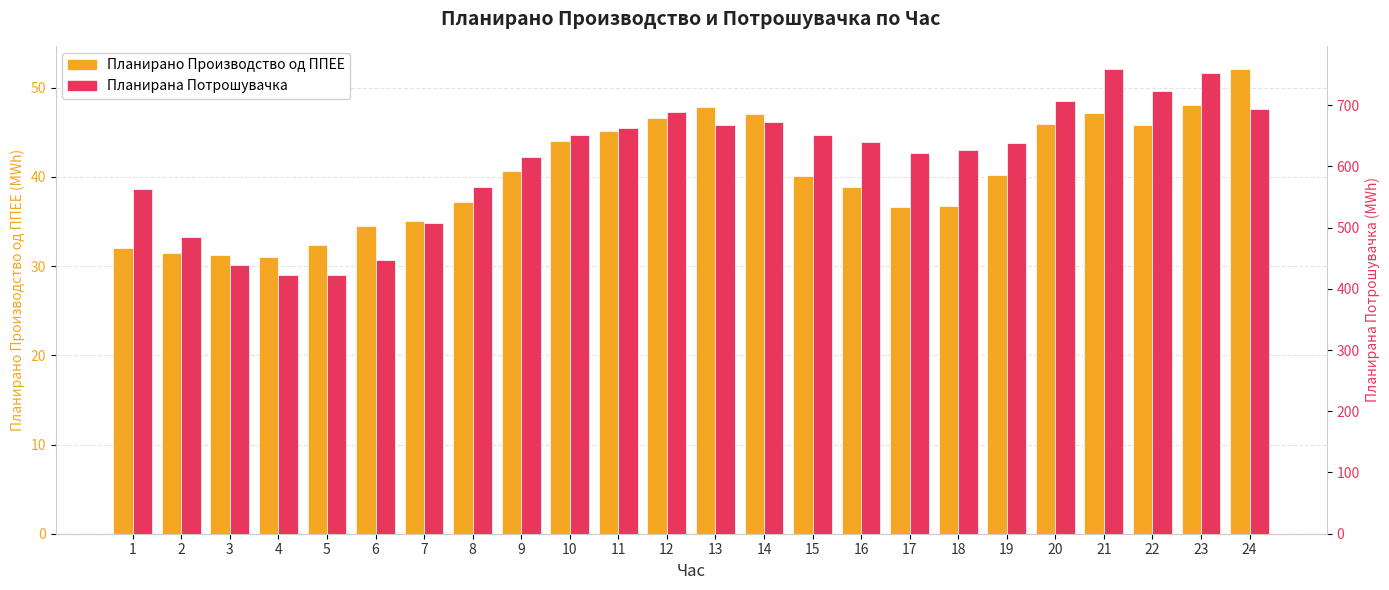

Rank the categories by Планирано Производство од ППЕЕ value from highest to lowest.

24, 23, 13, 21, 14, 12, 20, 22, 11, 10, 9, 19, 15, 16, 8, 18, 17, 7, 6, 5, 1, 2, 3, 4